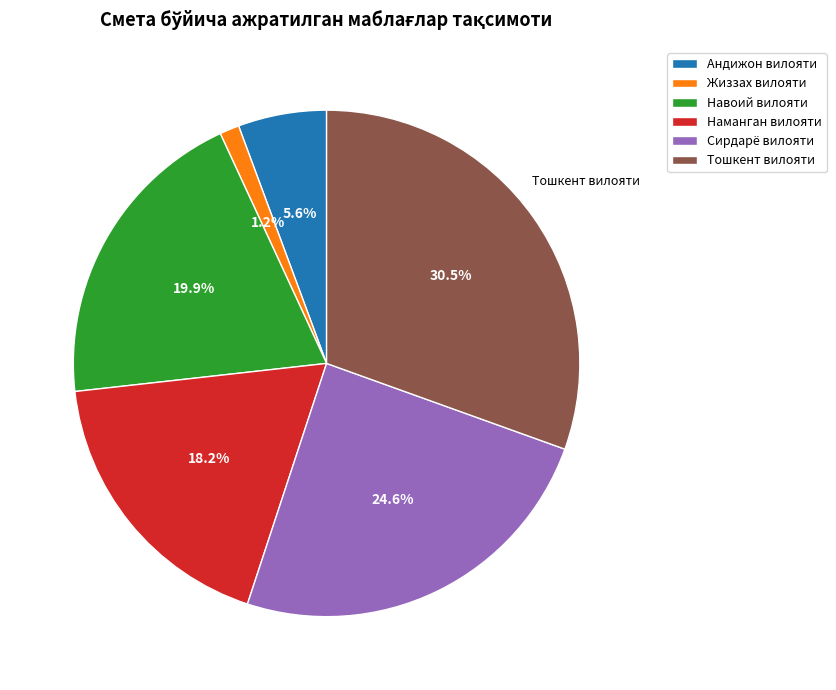

Count the number of slices in the pie.

6